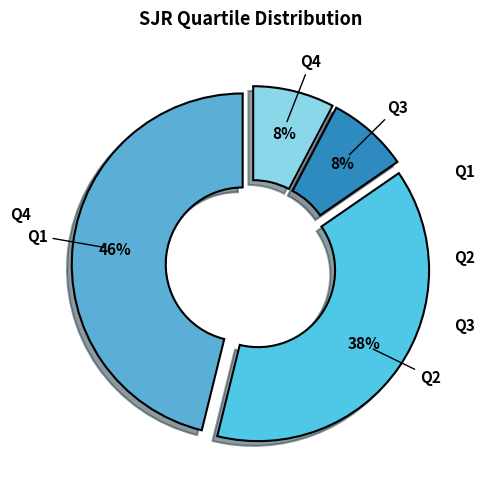

Does Q3 represent more than half of the total?

No